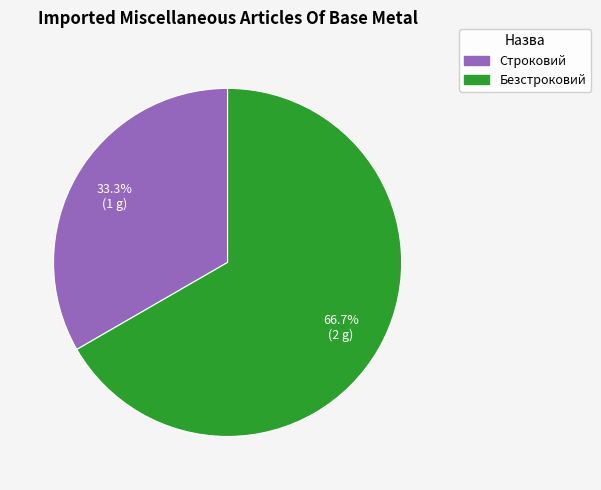

Which category accounts for the majority?

Безстроковий